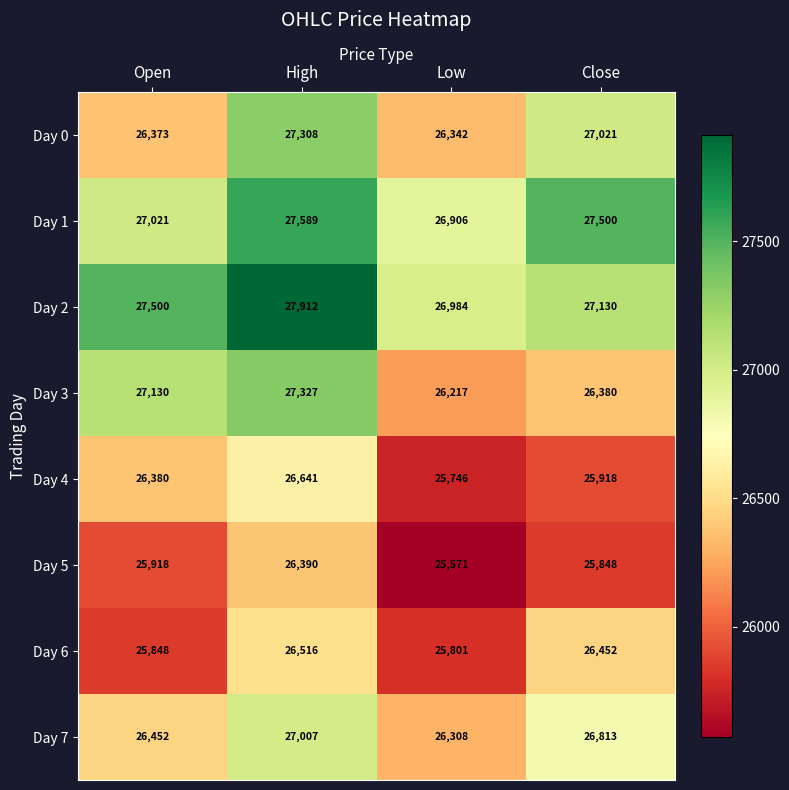

Where does the Day 6 series first go above 26452?

High